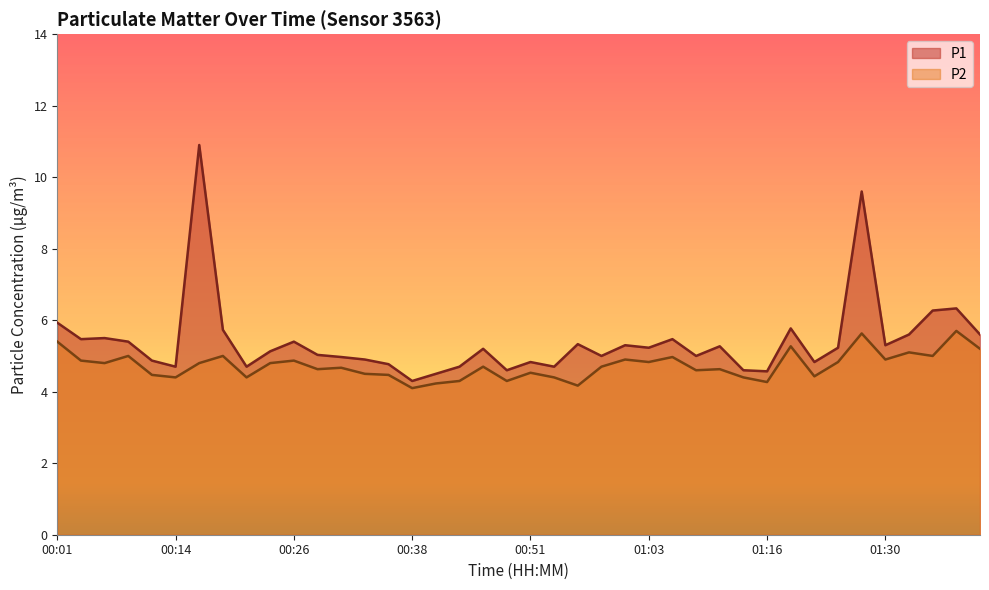

True or false: P2 has a value of 5.0 at 01:35.

True